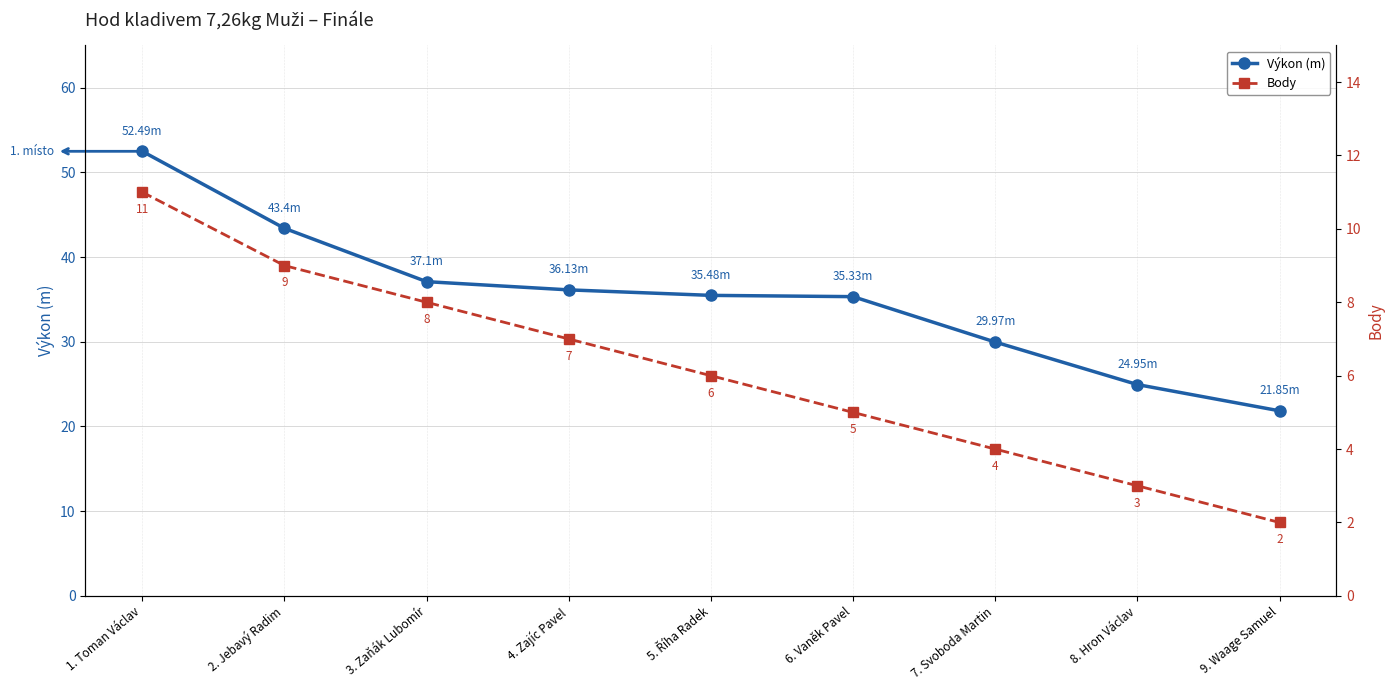

How many lines are shown in the chart?

2